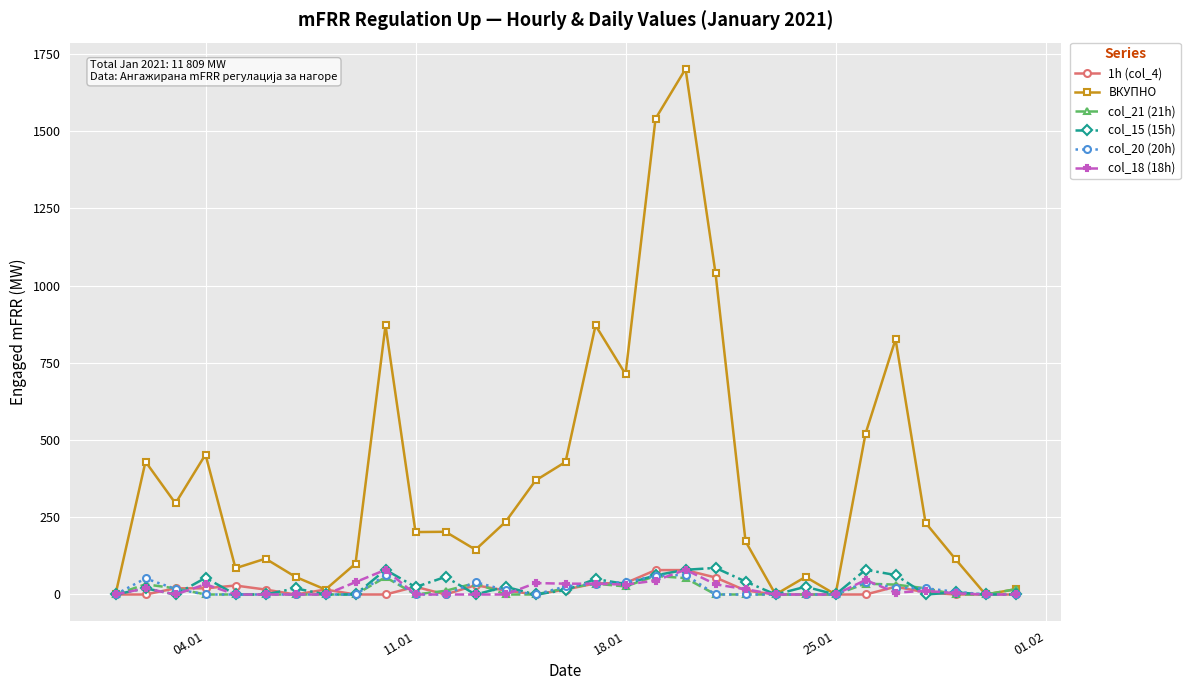

Which series has the widest spread of values?

ВКУПНО